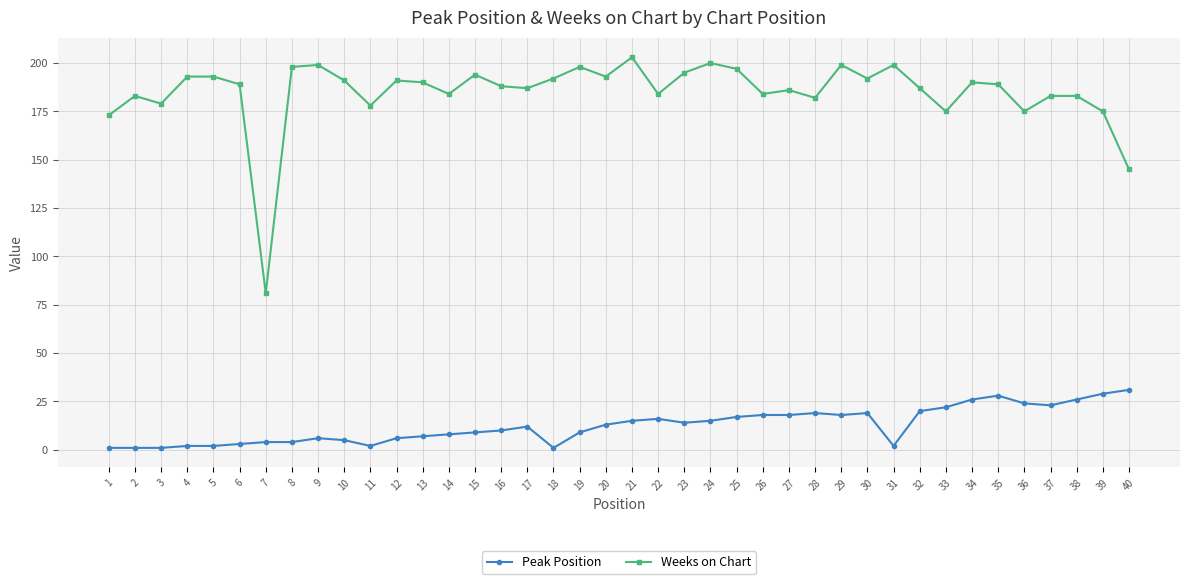

What is the difference between the maximum and minimum values in the Weeks on Chart series?

122